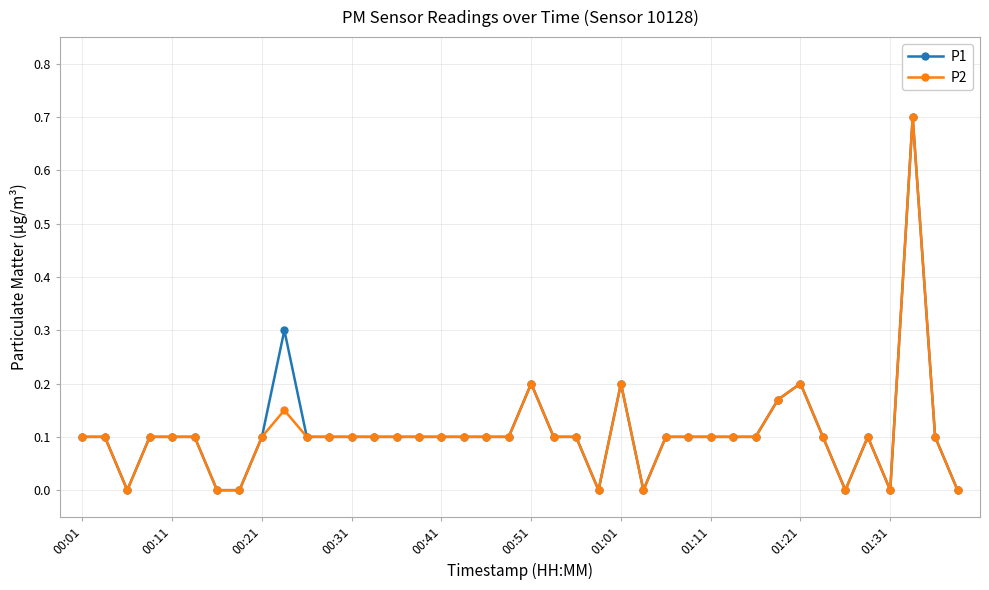

True or false: P1 has more than 1 interior local peaks.

True